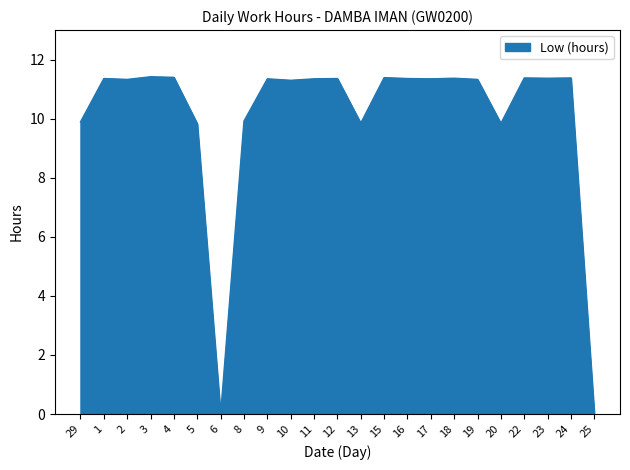

What is the difference between the maximum and minimum values?

11.4